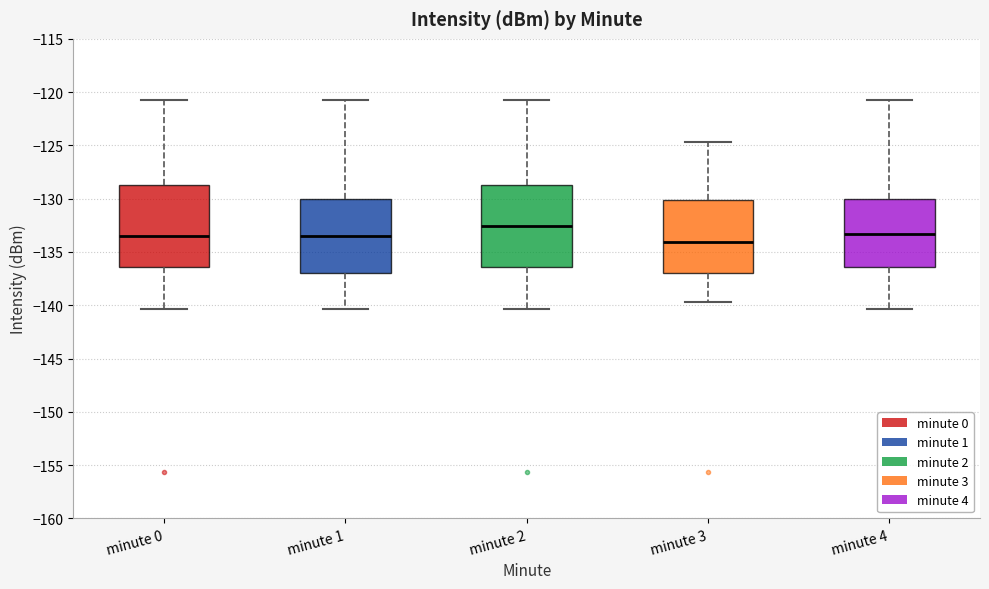

Which box's median line is the highest?

minute 2